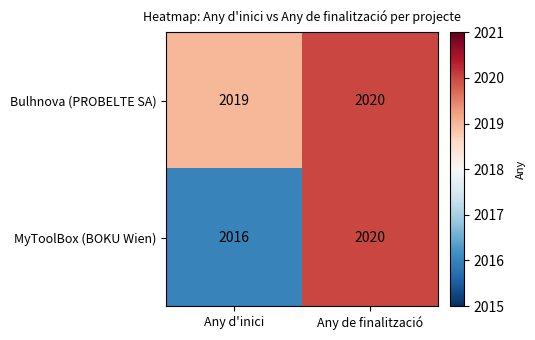

Reading right to left, extract all data points from this chart.

Bulhnova (PROBELTE SA): Any de finalització=2020	Any d'inici=2019
MyToolBox (BOKU Wien): Any de finalització=2020	Any d'inici=2016